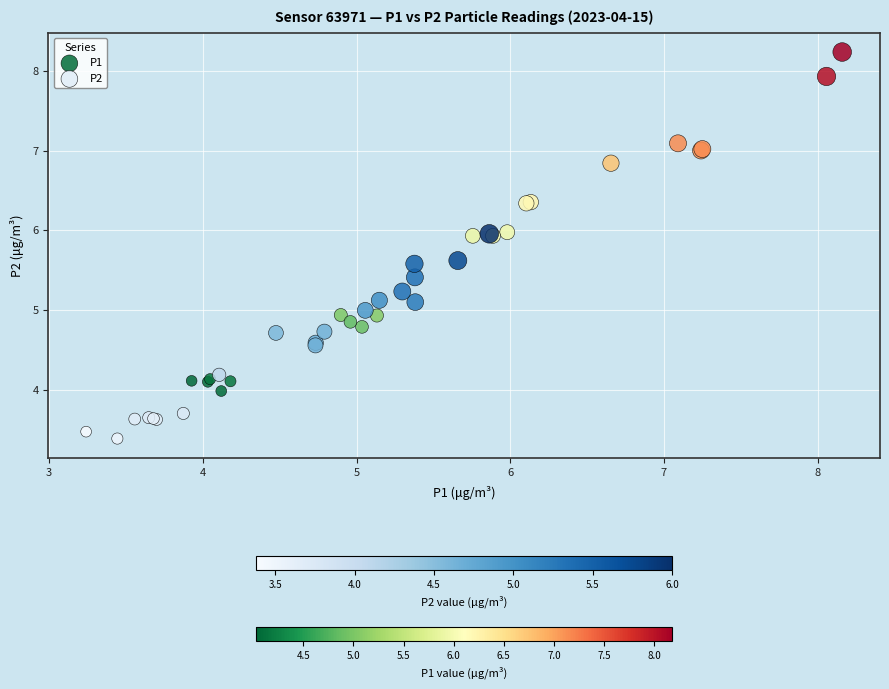

Which series reaches the minimum Y coordinate?

P2